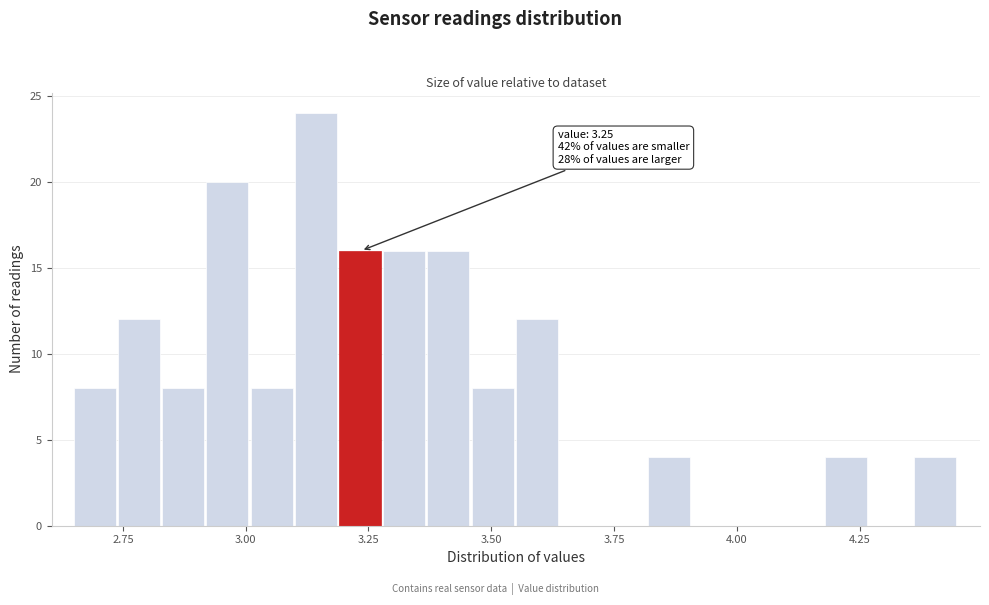

Around what value on the x-axis is the tallest bar? Give the approximate position of its centre, as read against the axis.

3.15